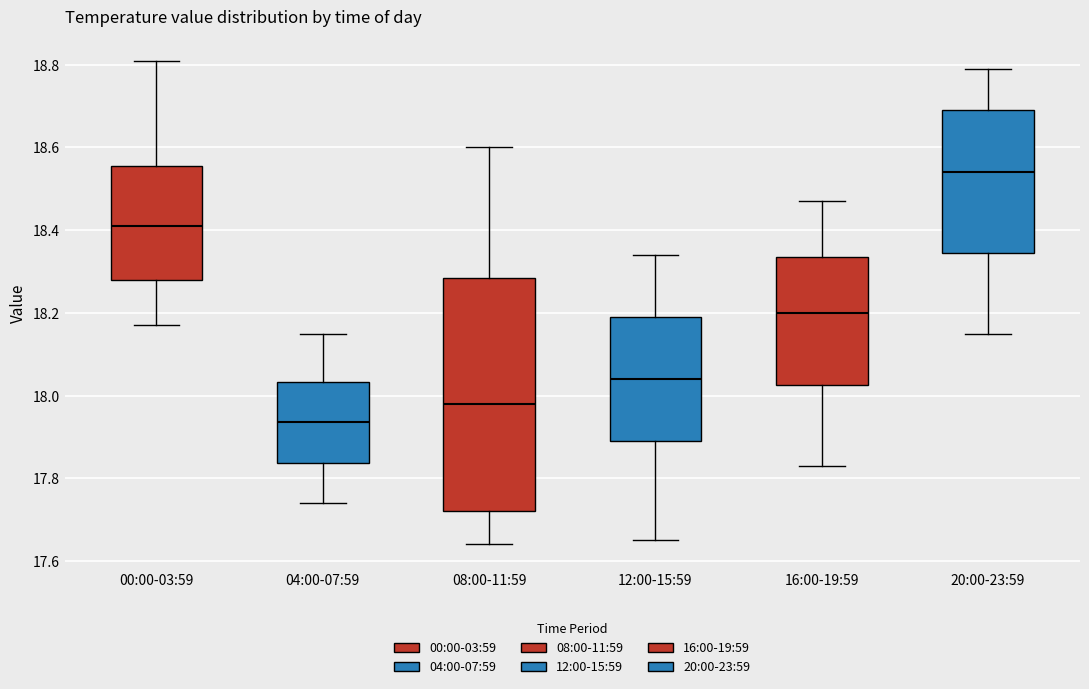

Which box is the tallest, from its lower edge to its upper edge?

08:00-11:59